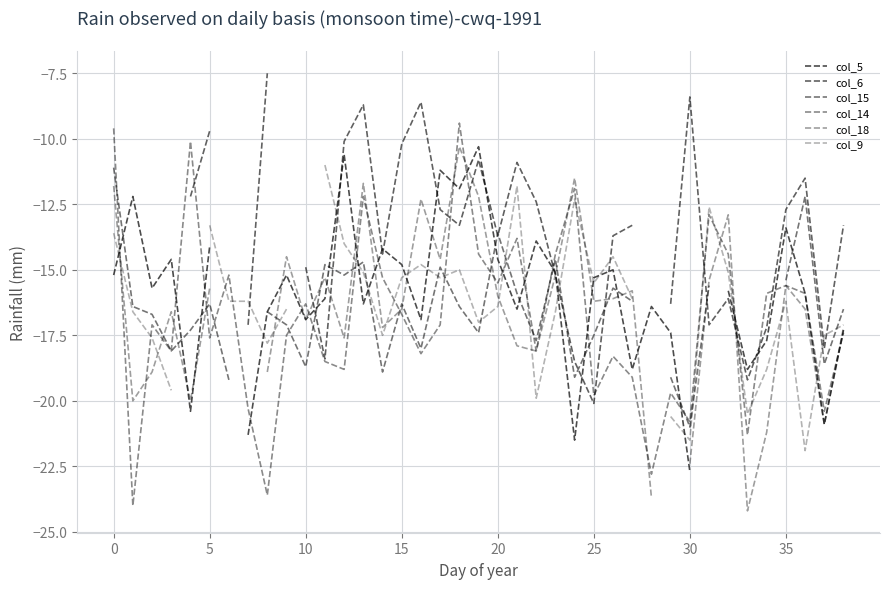

What is the value of the col_9 point at the 15th from the left?

-17.5